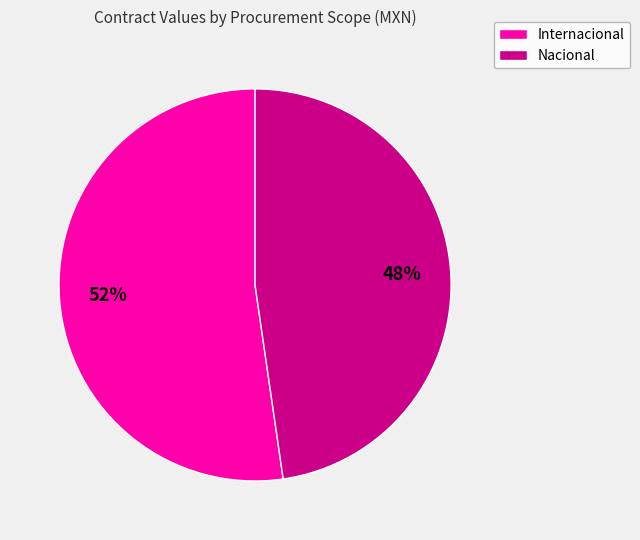

How many segments does this pie chart have?

2